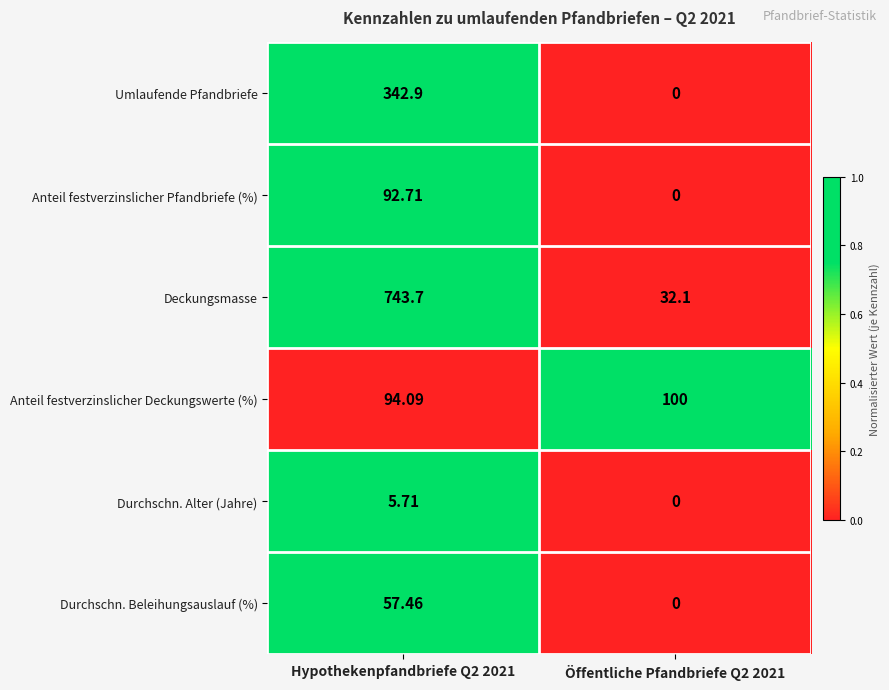

What is the maximum value shown in the chart?

743.7